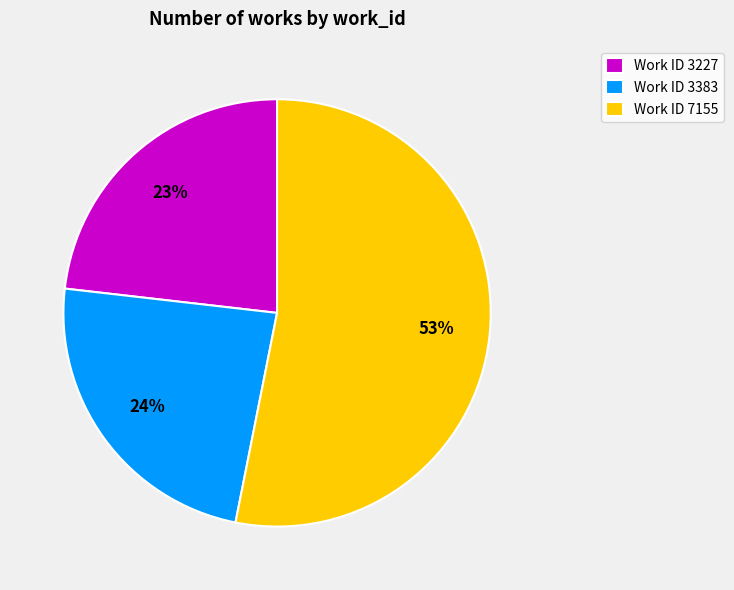

True or false: Work ID 3227 accounts for 14% of the total.

False